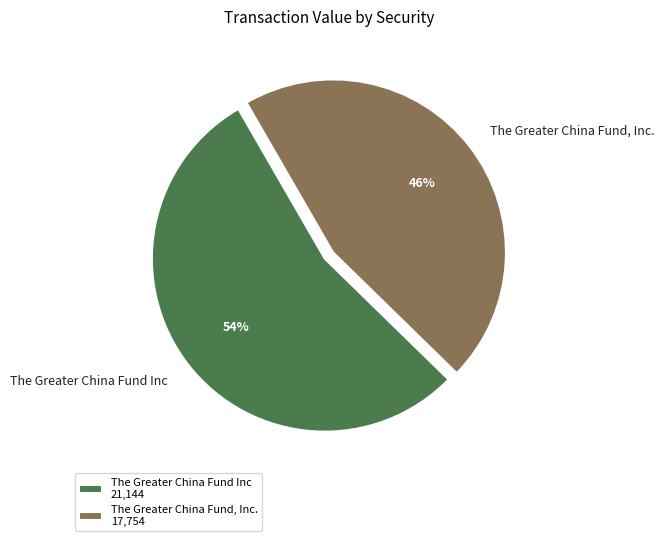

The The Greater China Fund, Inc. slice represents 60% of the pie. True or false?

False